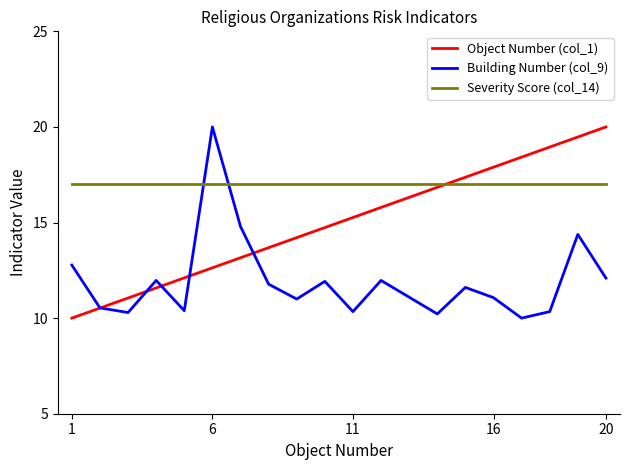

What is the lowest value of the Severity Score (col_14) series?

17.0